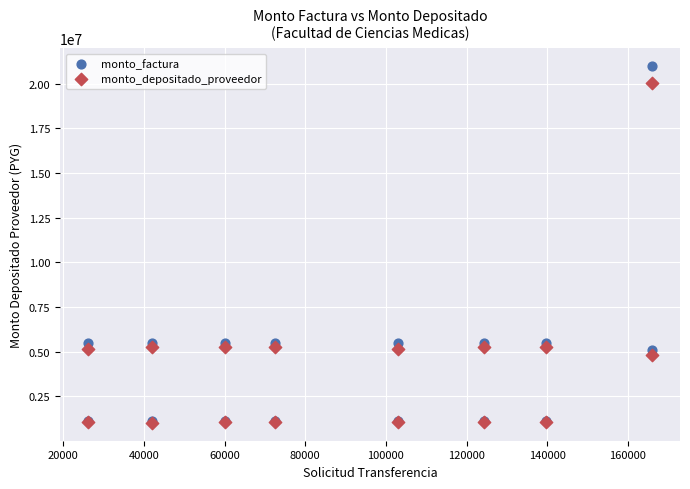

Which series contains the highest Y value?

monto_factura